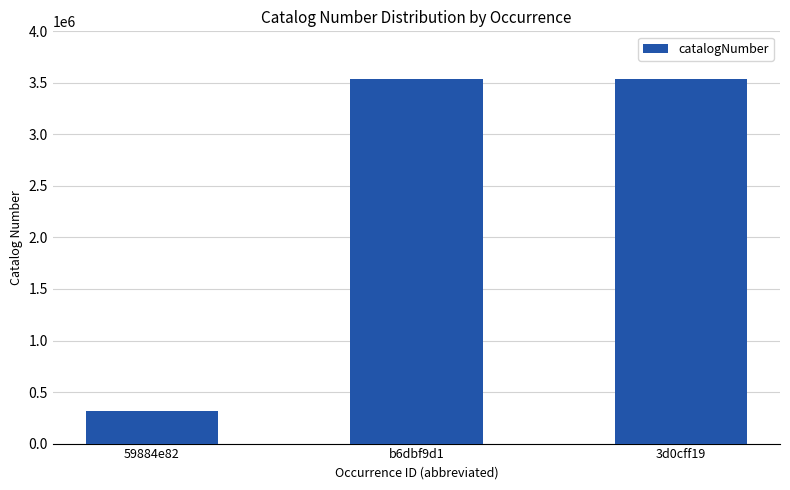

Which has a higher value, 3d0cff19 or 59884e82?

3d0cff19